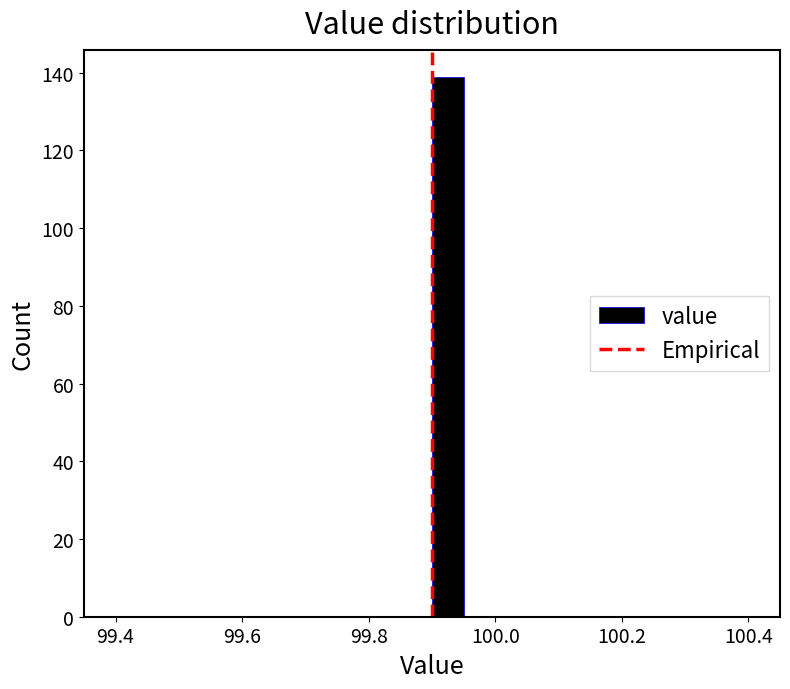

Read against the x-axis, roughly where is the centre of the tallest bar?

99.92